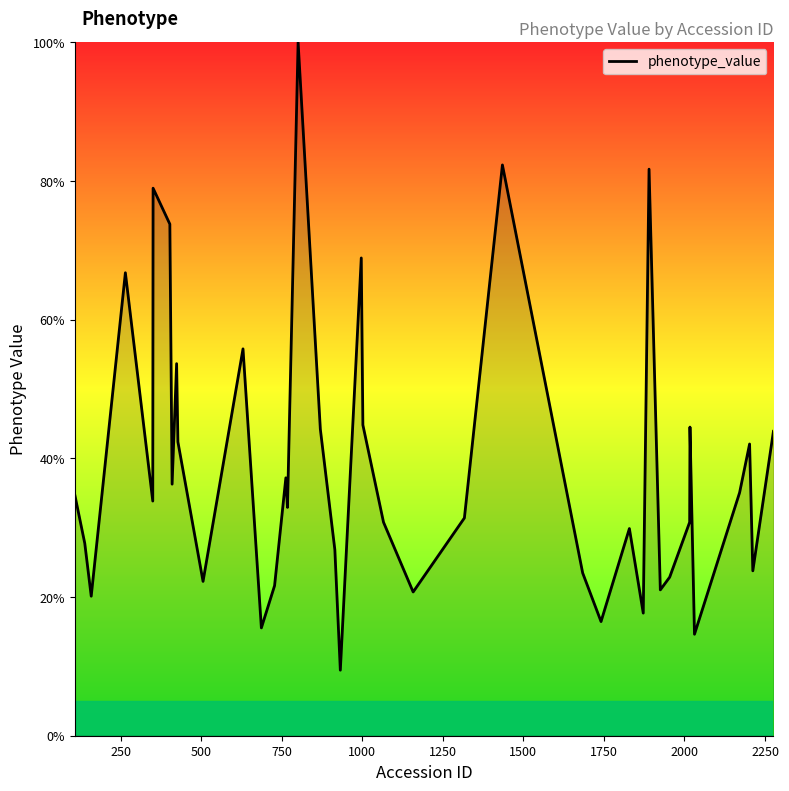

What is the difference between the maximum and minimum values?

90.5